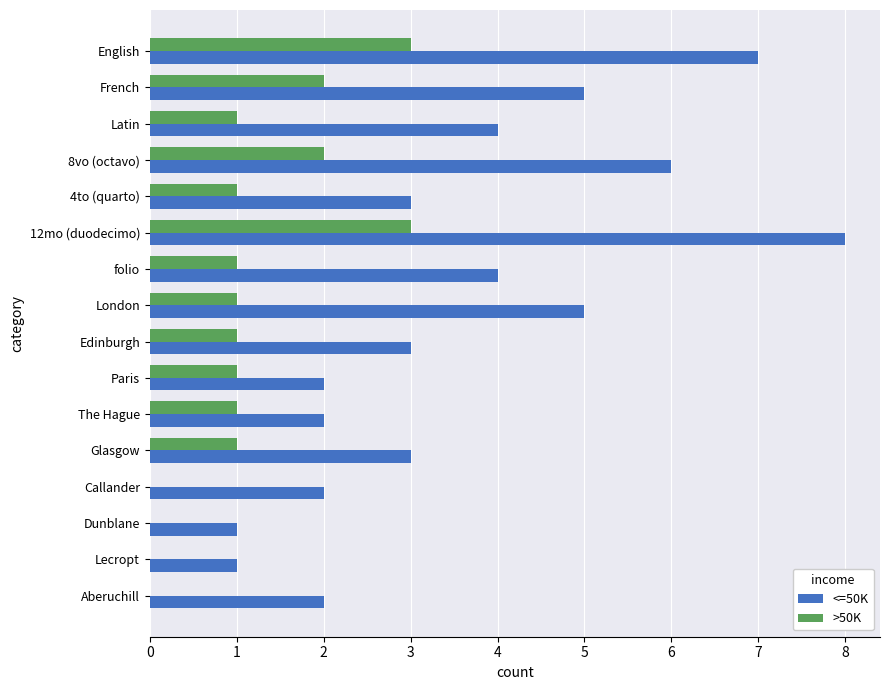

Is the value of <=50K at 8vo (octavo) greater than the value of >50K at Dunblane?

Yes